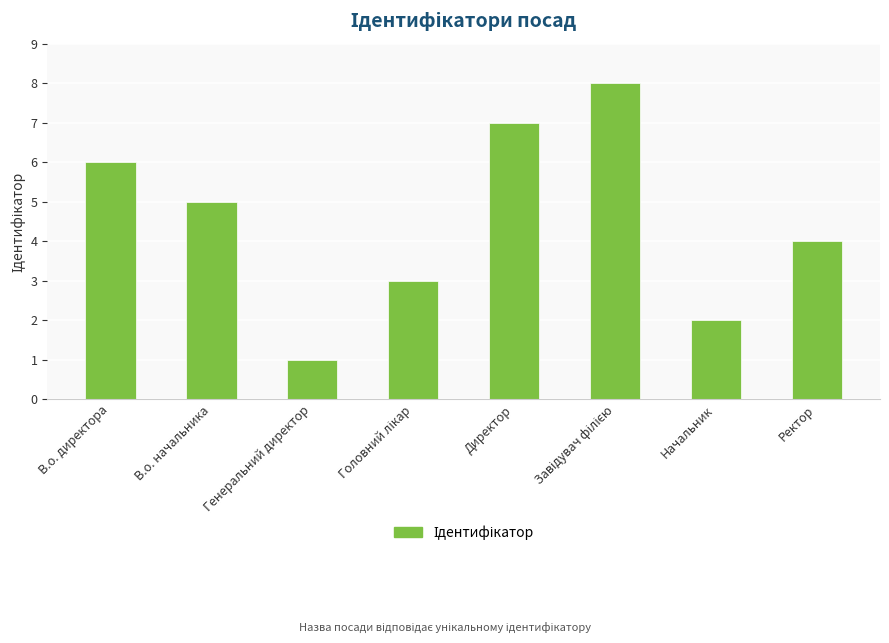

Is it true that the value at Директор is 7?

True